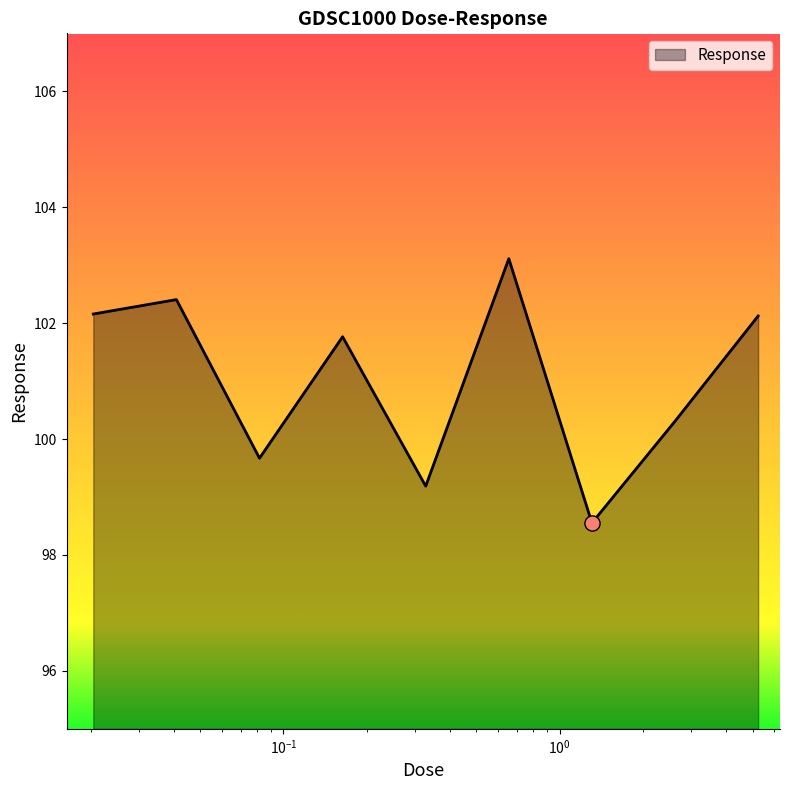

What is the greatest value displayed?

103.1